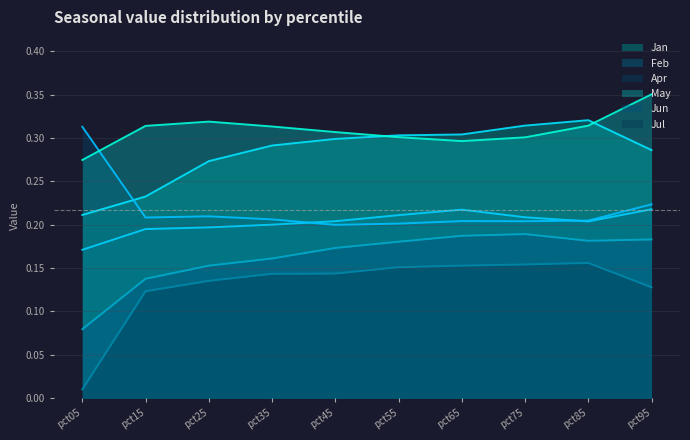

At which label does Jun reach its peak?

pct75